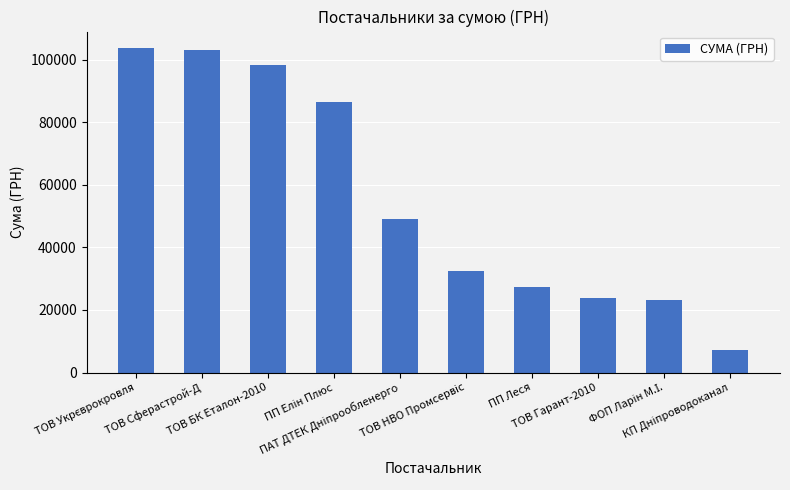

What is the label of the 8th bar from the right?

ТОВ БК Еталон-2010